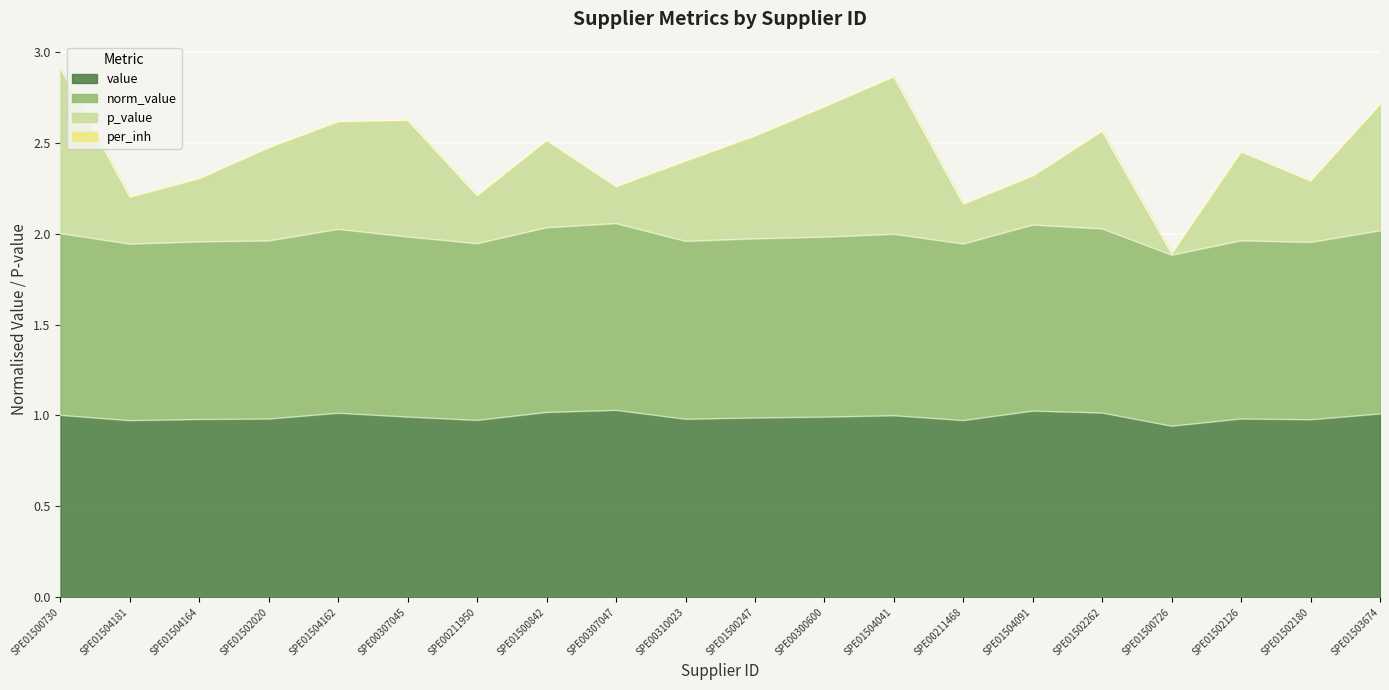

The value series shows 1.0 at SPE01504162. True or false?

True